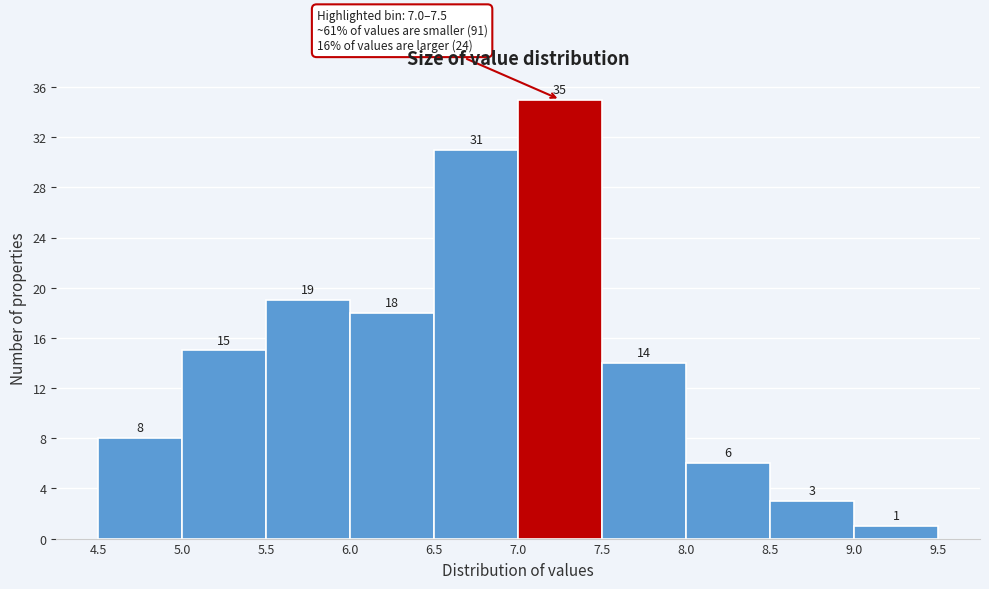

How tall is the bar that spans 4.5 to 5.0 on the x-axis?

8